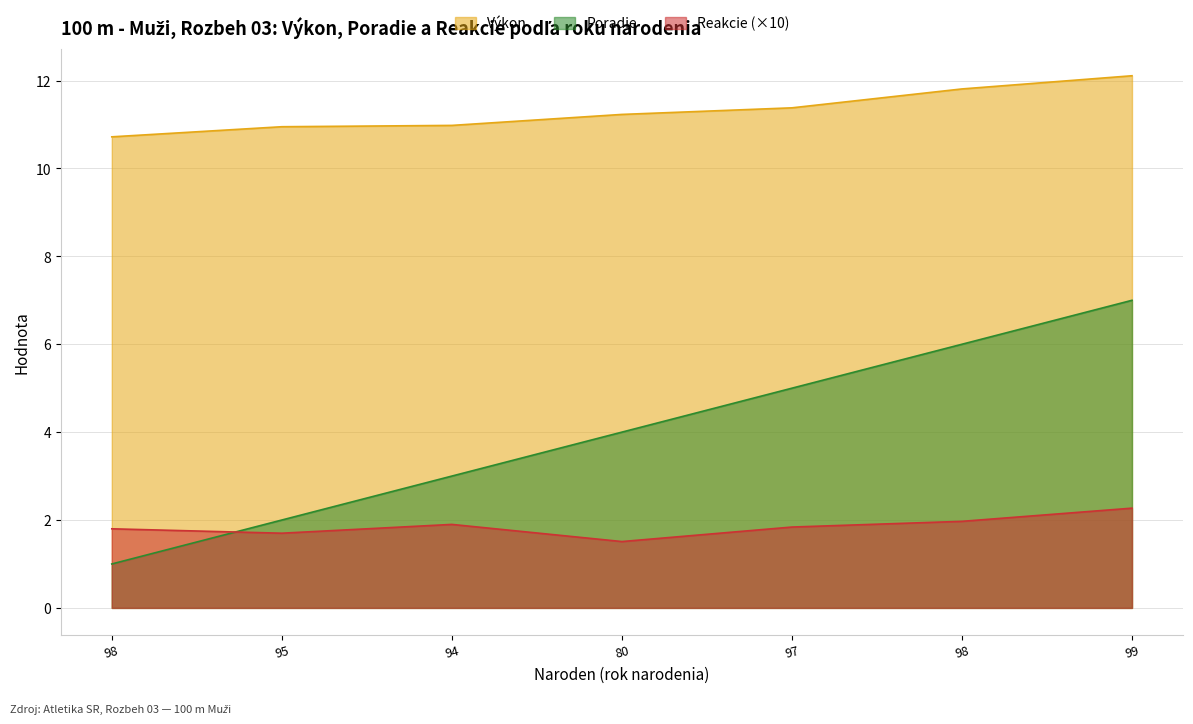

What is the value of the Poradie point at the 1st from the left?

1.0